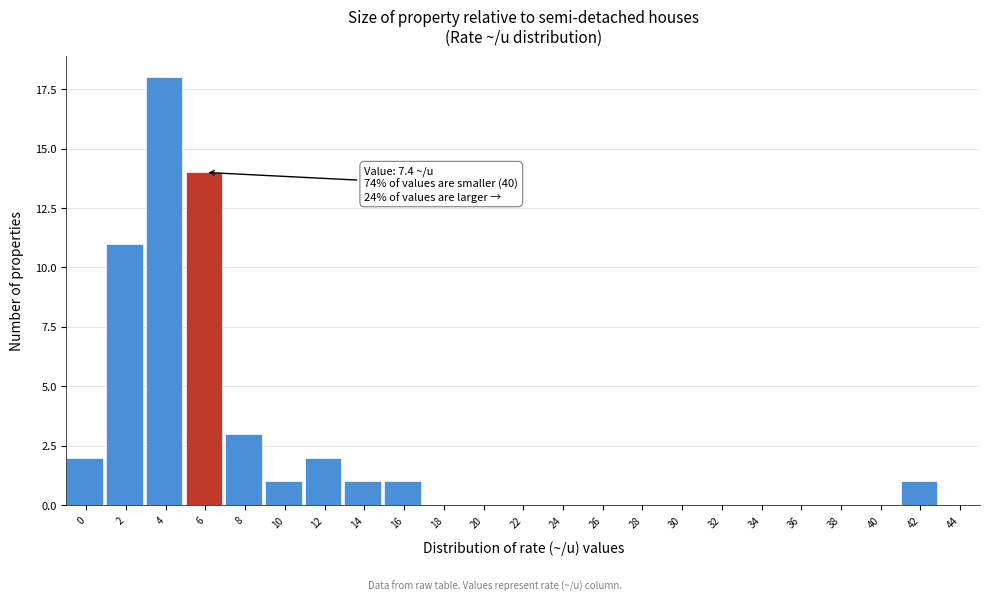

Reading left to right, extract all data points from this chart.

0=2	2=11	4=18	6=14	8=3	10=1	12=2	14=1	16=1	18=0	20=0	22=0	24=0	26=0	28=0	30=0	32=0	34=0	36=0	38=0	40=0	42=1	44=0